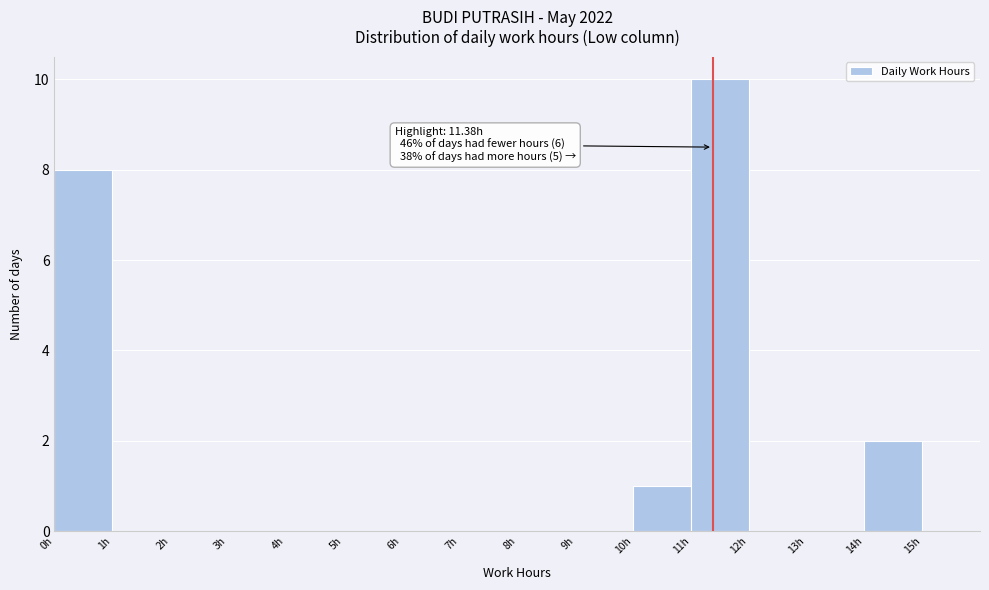

Which range on the x-axis has the tallest bar?

11 to 12